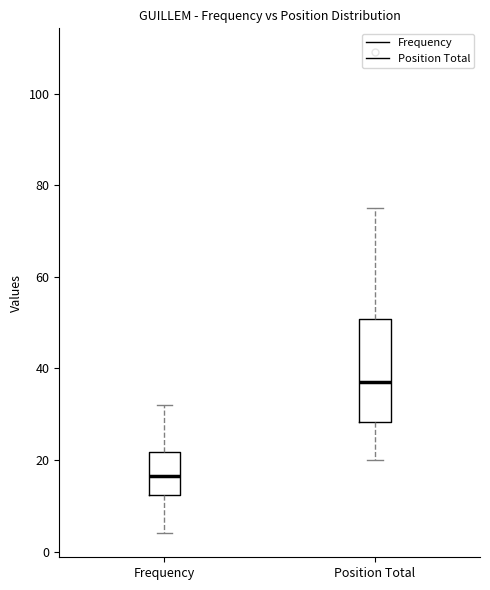

Reading left to right, read every box against the y-axis: the position of its median line, the range the box covers, and the ends of its whiskers. The values are not printed on the chart, so give them approximately, as read against the axis.

Frequency: median 16, box 12 to 22, whiskers 4 to 32
Position Total: median 38, box 28 to 50, whiskers 20 to 76